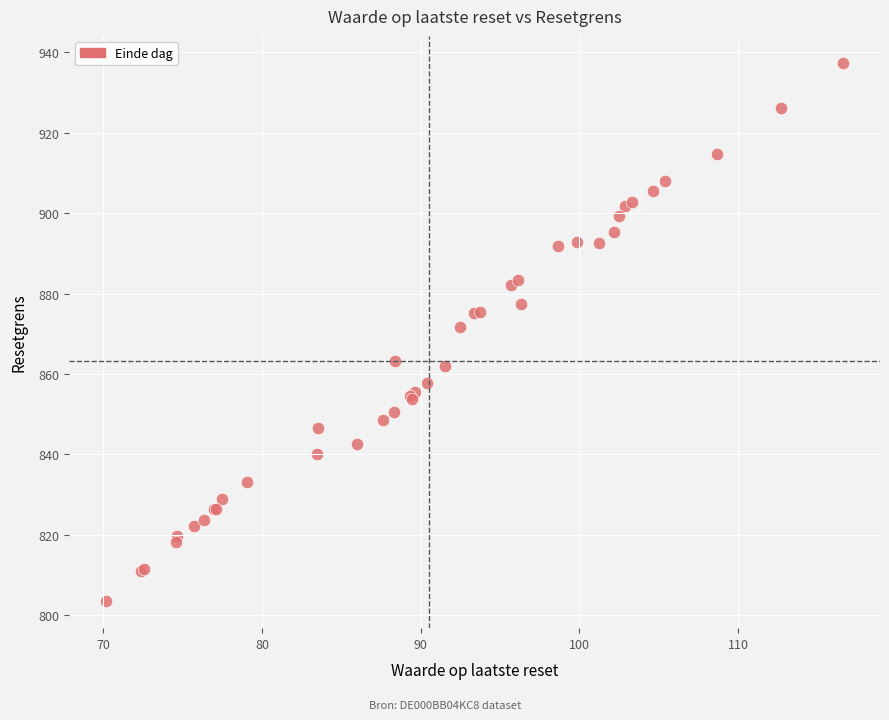

What Y value in the scatter plot is closest to 870?

871.6